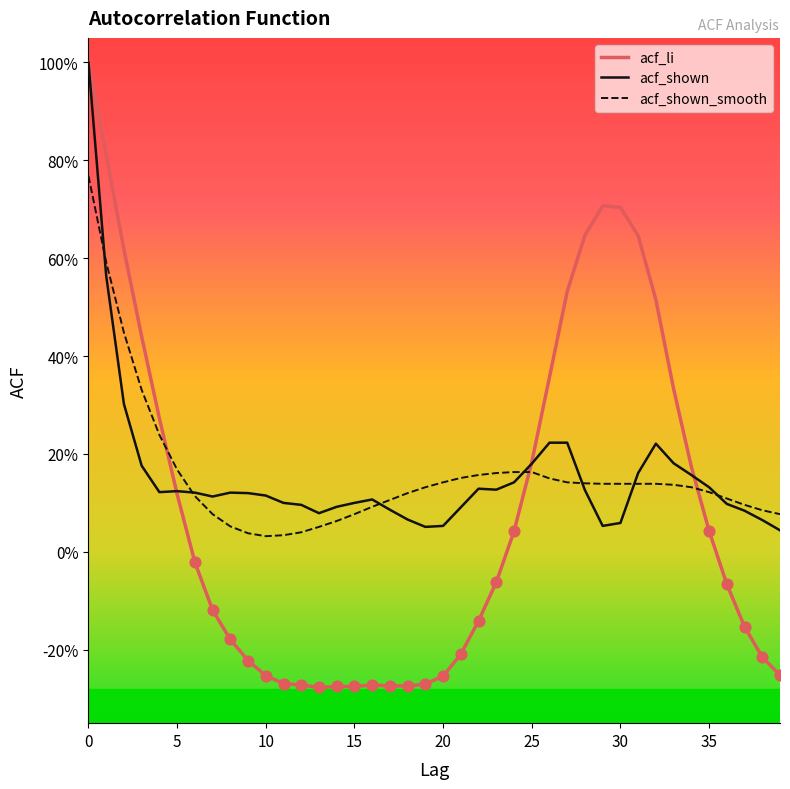

Which series has the largest total across all categories?

acf_shown_smooth